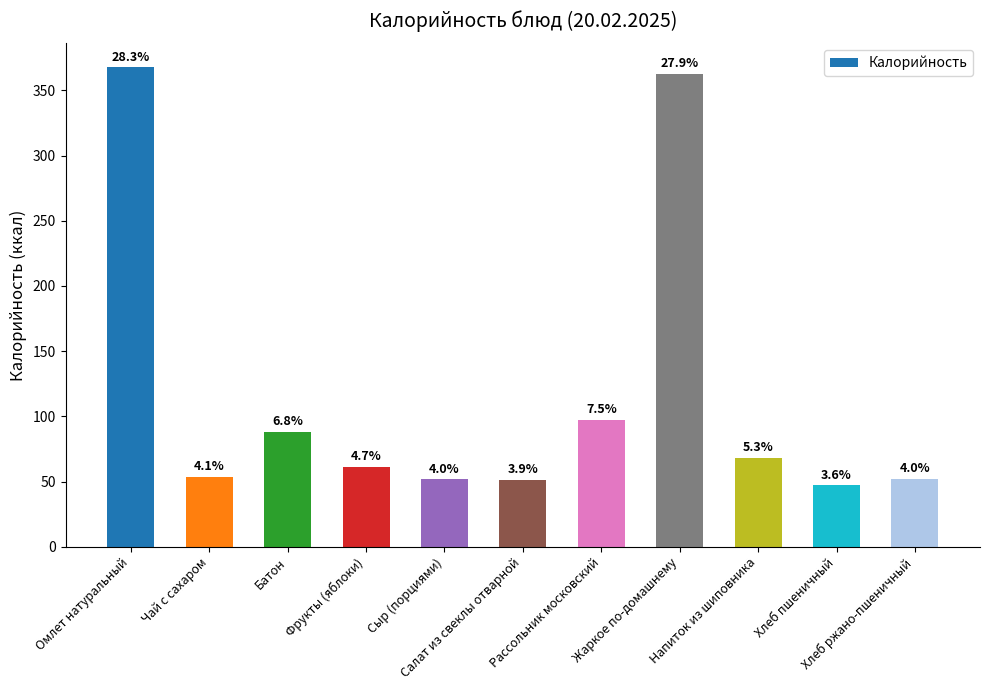

Does the chart contain any negative values?

No